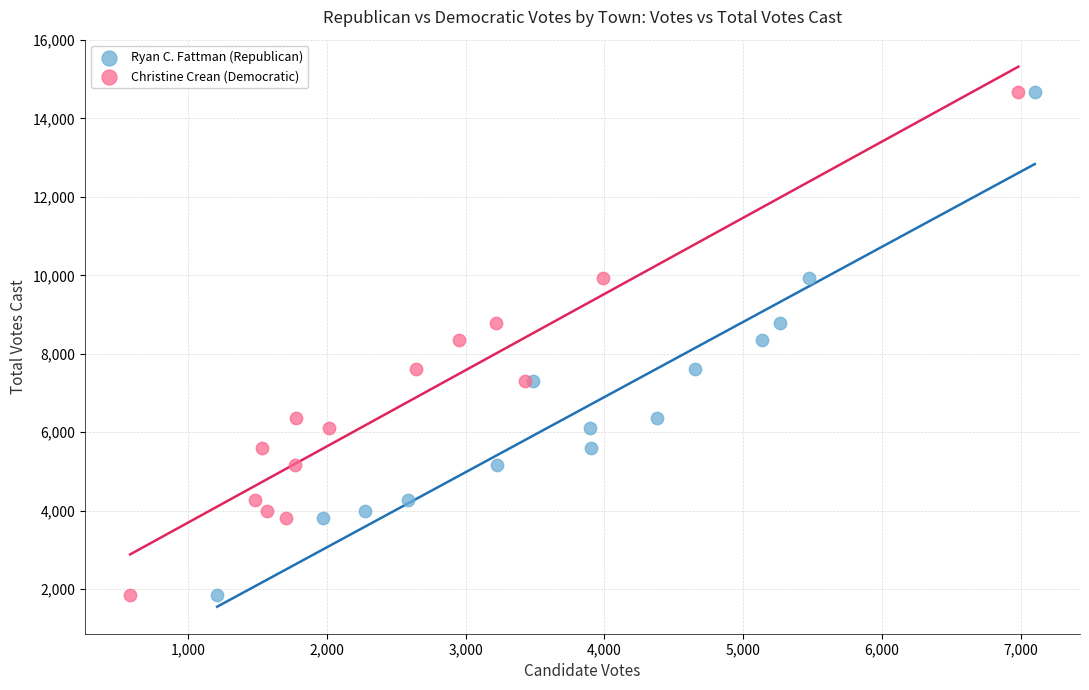

What are all the series names shown in the legend?

Ryan C. Fattman (Republican), Christine Crean (Democratic)